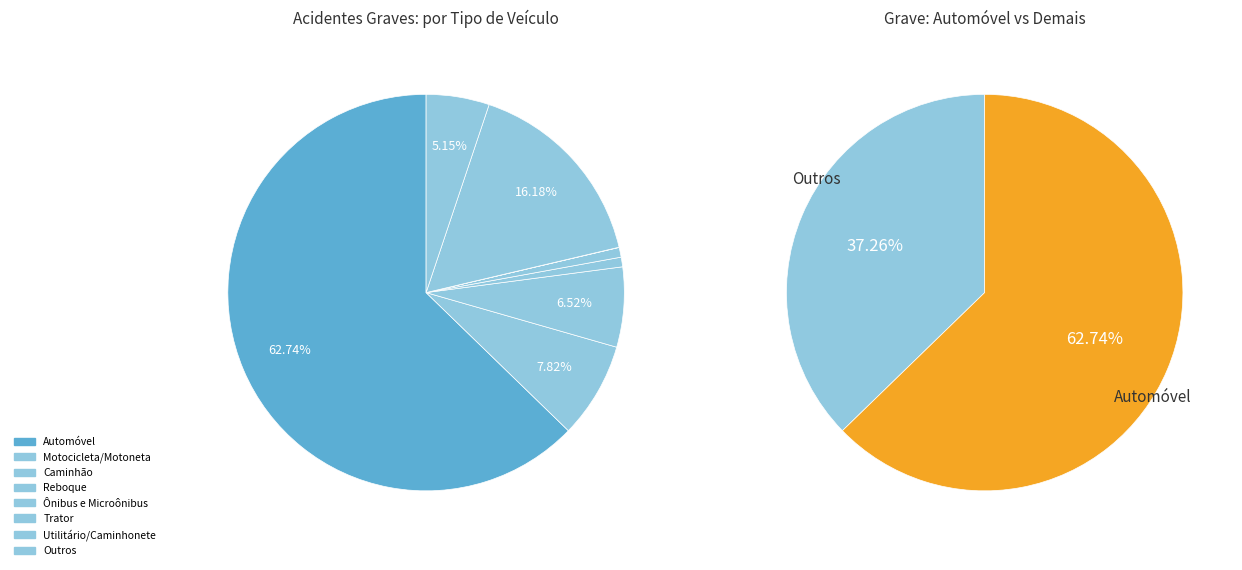

To the nearest percent, what is the difference between the Trator and Ônibus e Microônibus slice percentages?

1%